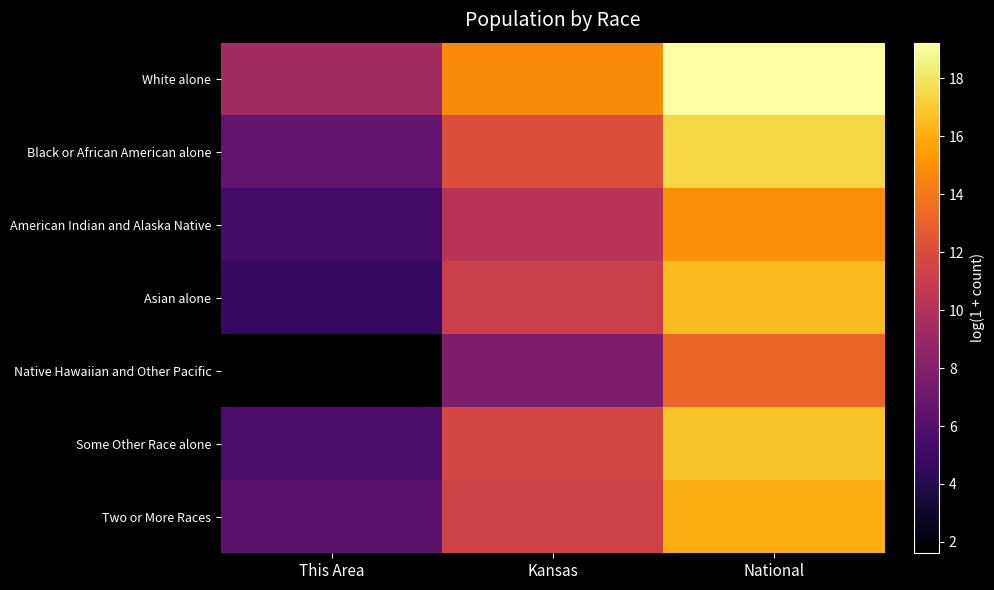

Which category has the highest value across all series?

National